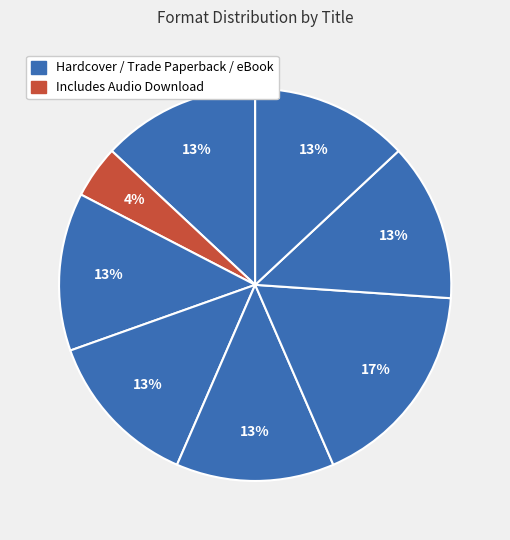

How many segments does this pie chart have?

8